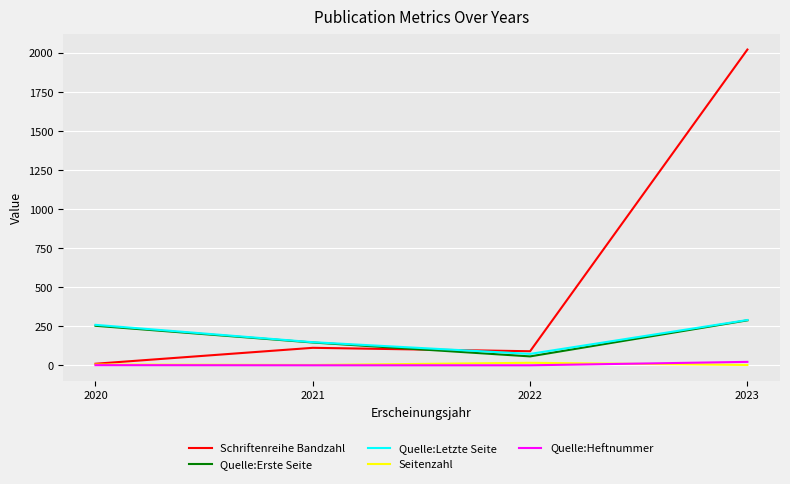

At how many categories does at least one series exceed 1559?

1